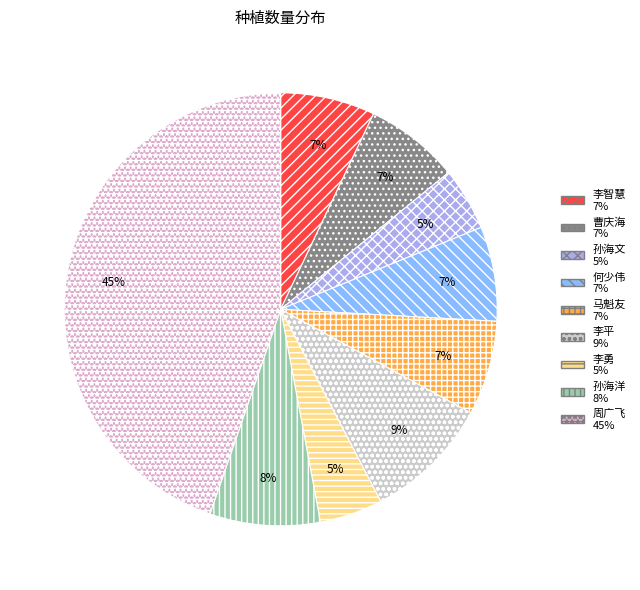

To the nearest percent, what portion does 何少伟 represent?

7%